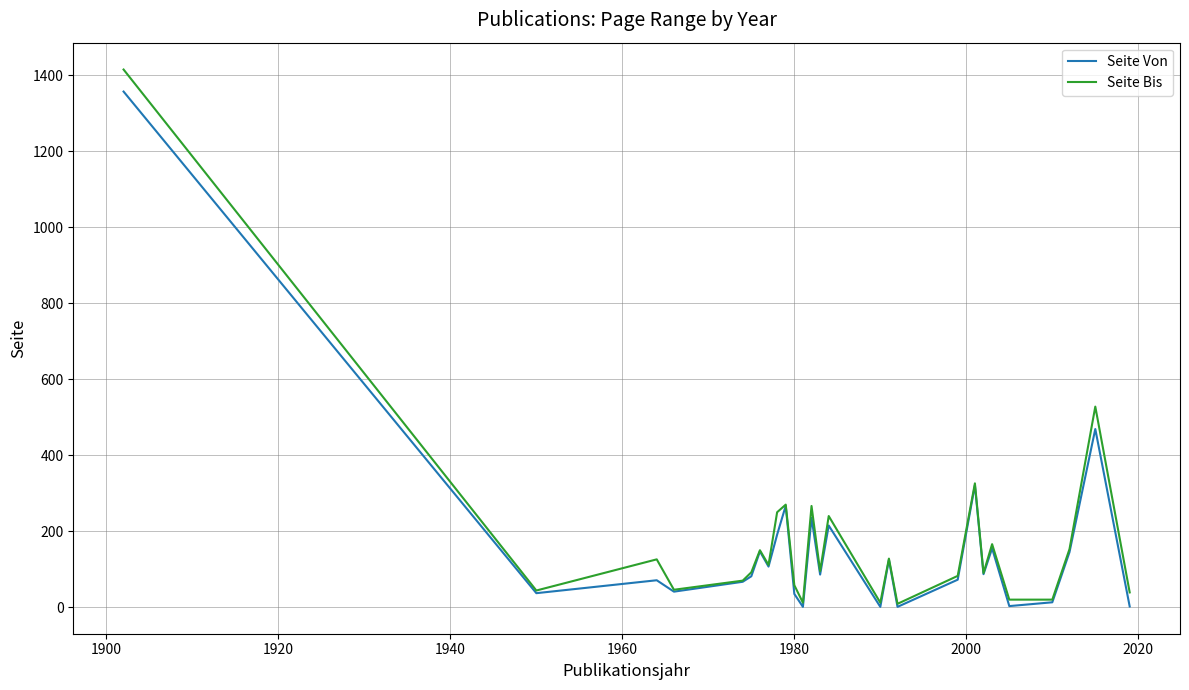

List the series in order of their overall mean, highest first.

Seite Bis, Seite Von